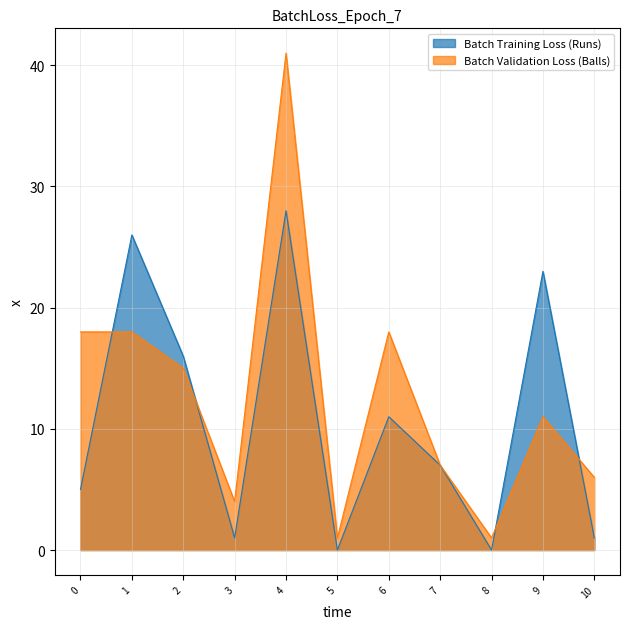

Where do Batch Validation Loss (Balls) and Batch Training Loss (Runs) first cross each other?

0 and 1